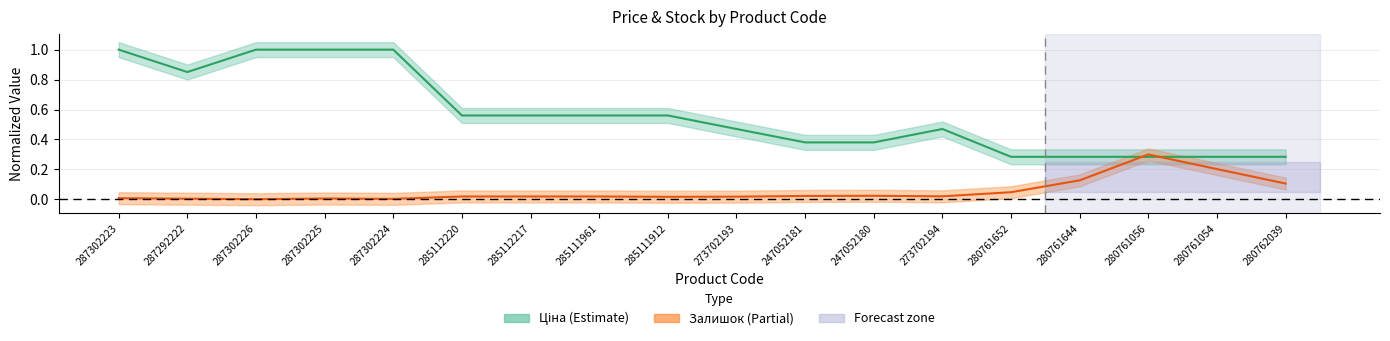

What is the label of the 6th point from the left?

285112220